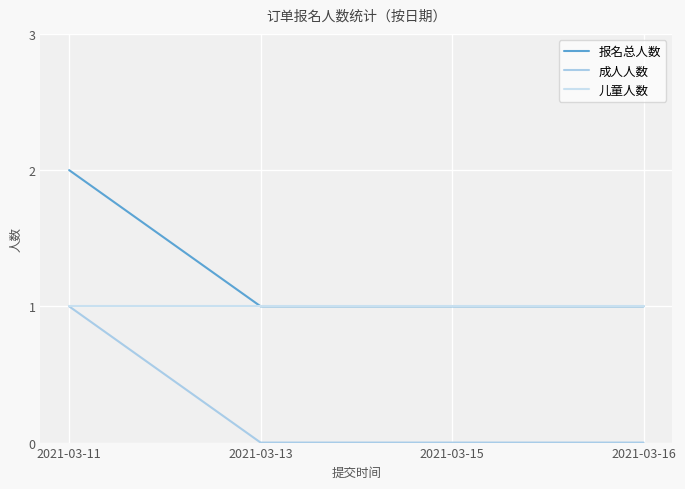

At 2021-03-11, list the series in order from smallest to largest.

成人人数, 儿童人数, 报名总人数